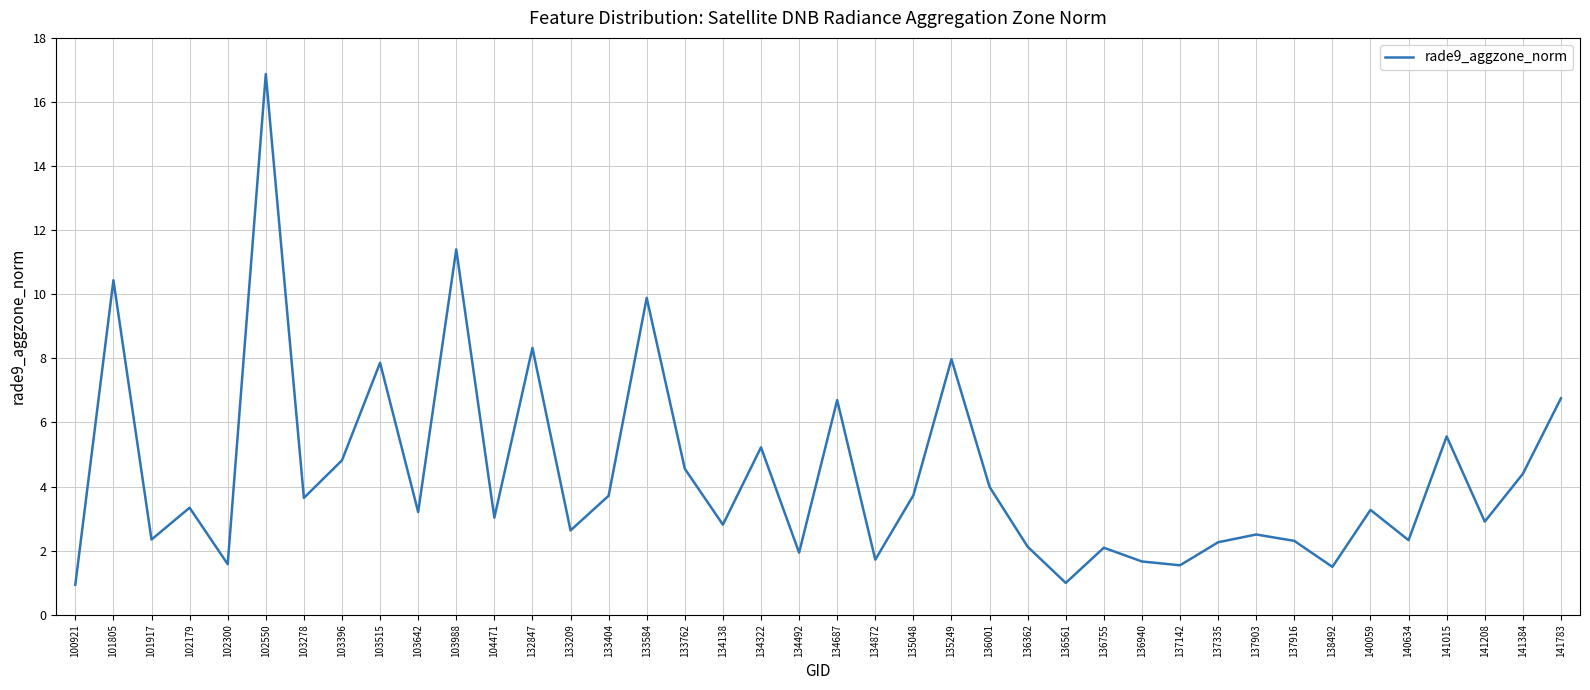

What is the sum of all values?

174.8